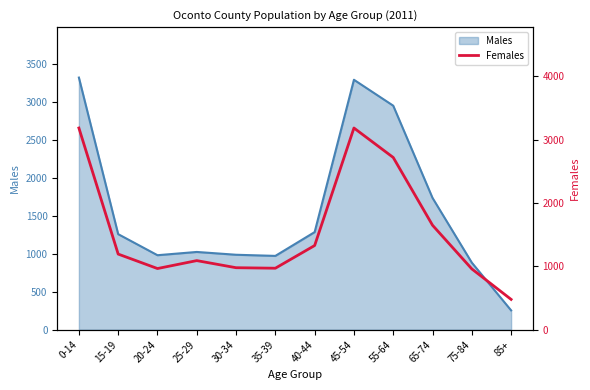

How many points are lower than both their immediate neighbors (excluding endpoints)?

2